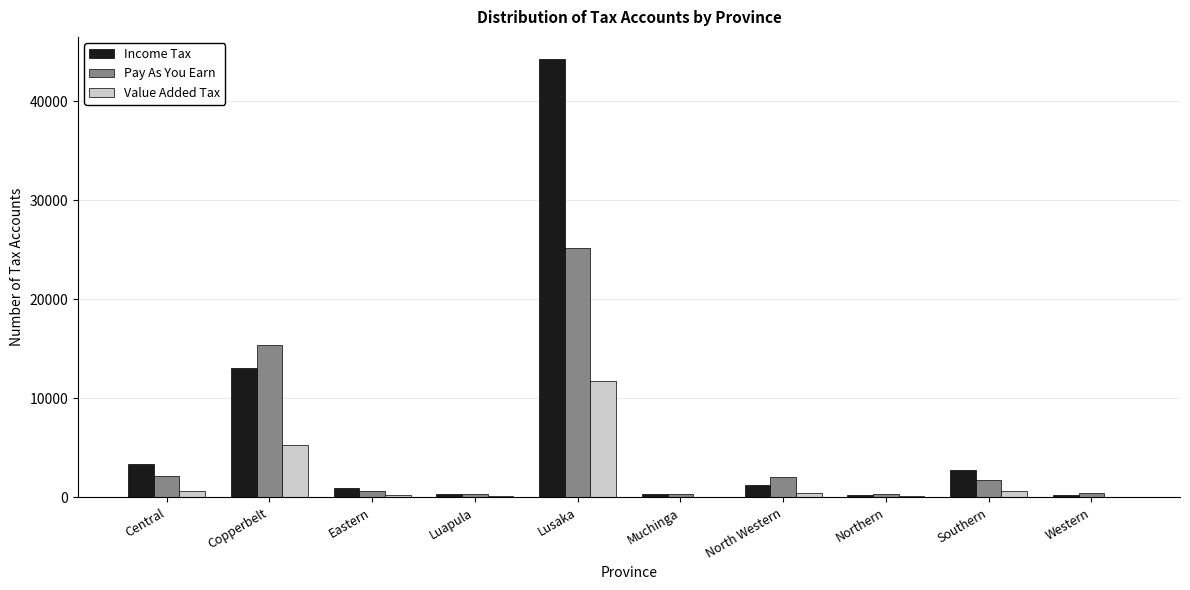

At which category is the sum across all series the highest?

Lusaka